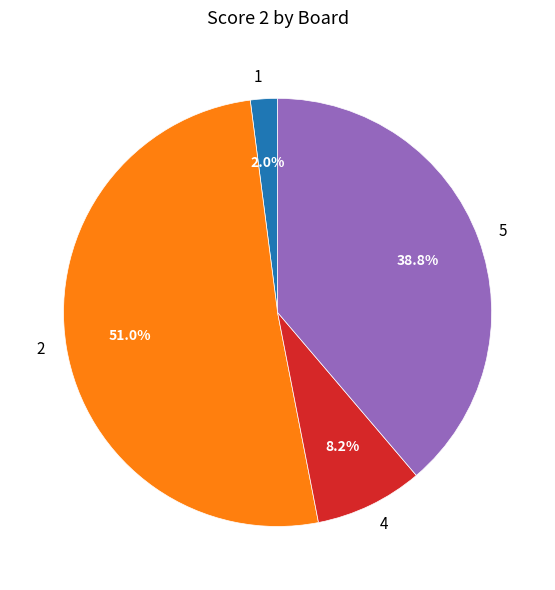

Rank the categories by value from highest to lowest.

2, 5, 4, 1